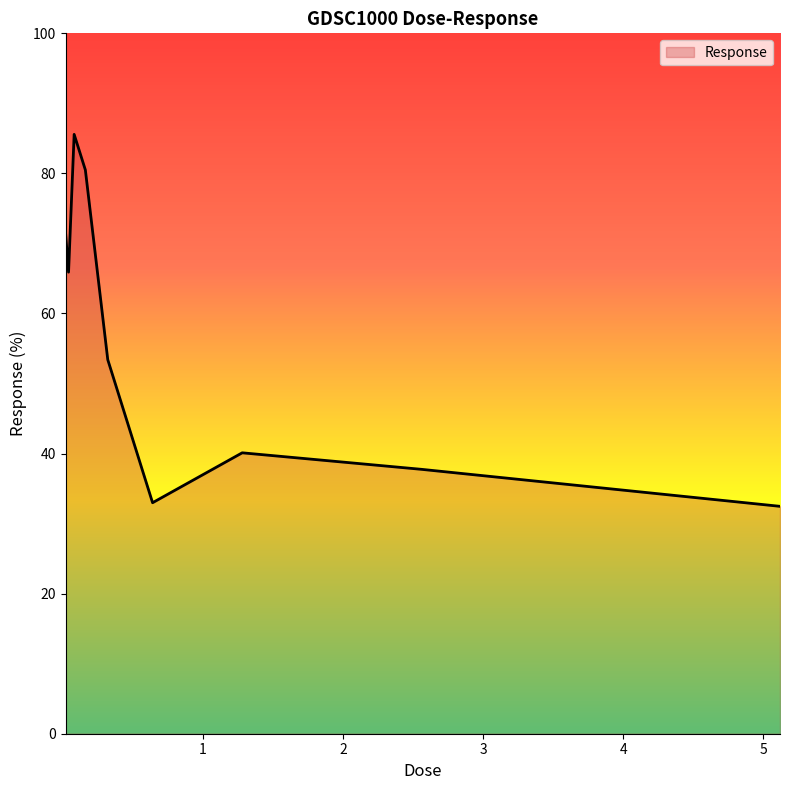

How many lines are shown in the chart?

1